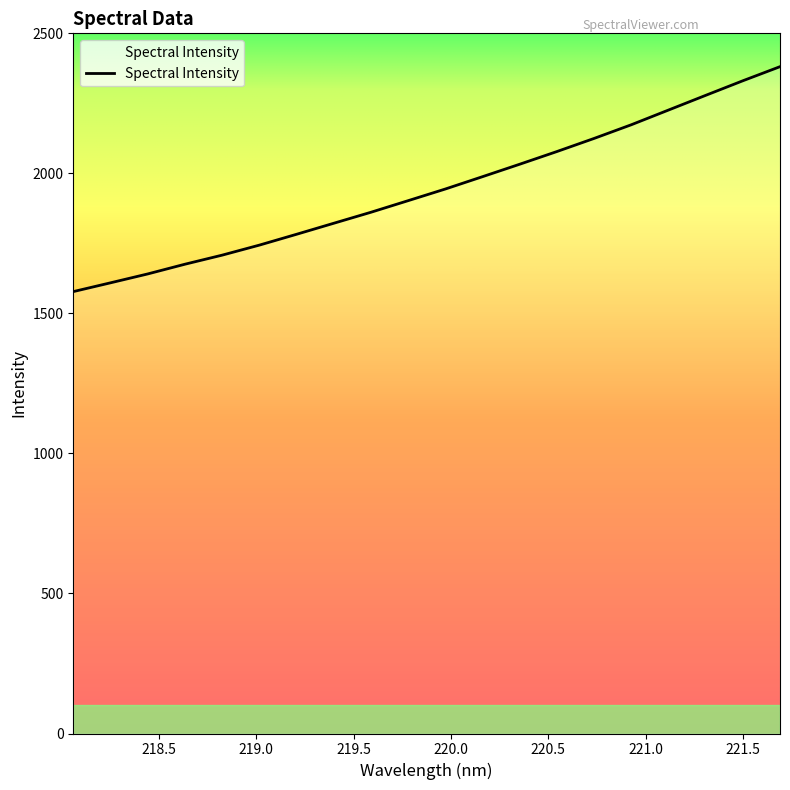

What is the average value?

1944.2